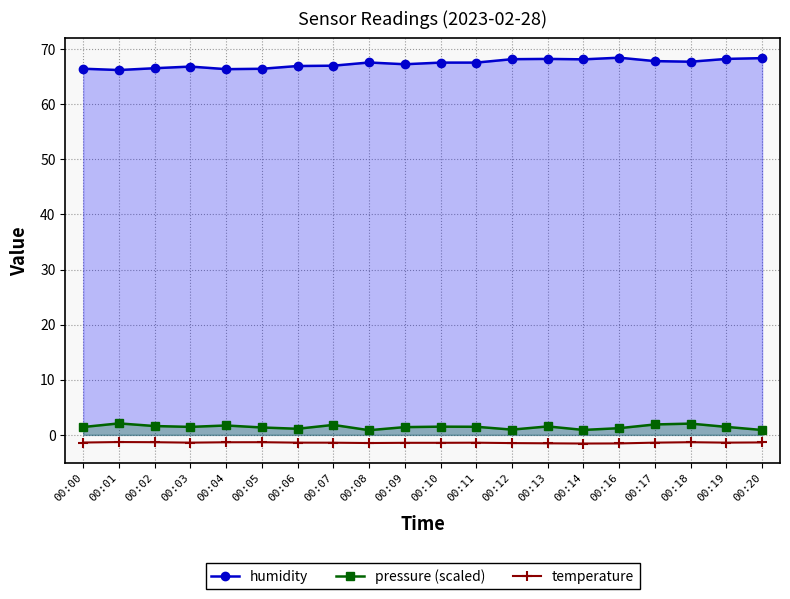

What is the difference between the maximum and minimum values in the pressure (scaled) series?

1.2